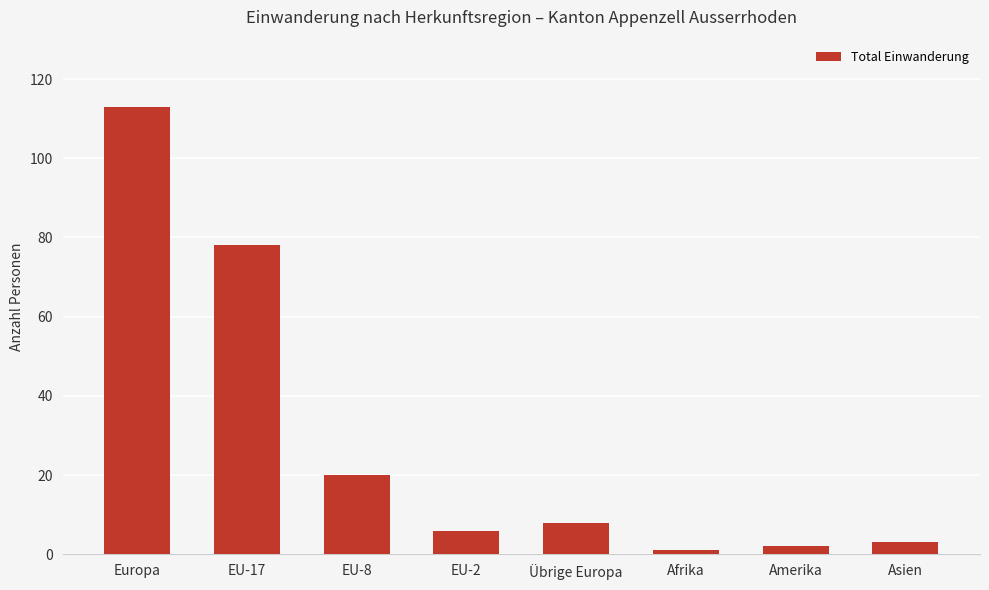

Reading left to right, transcribe all the data shown in this chart.

113	78	20	6	8	1	2	3